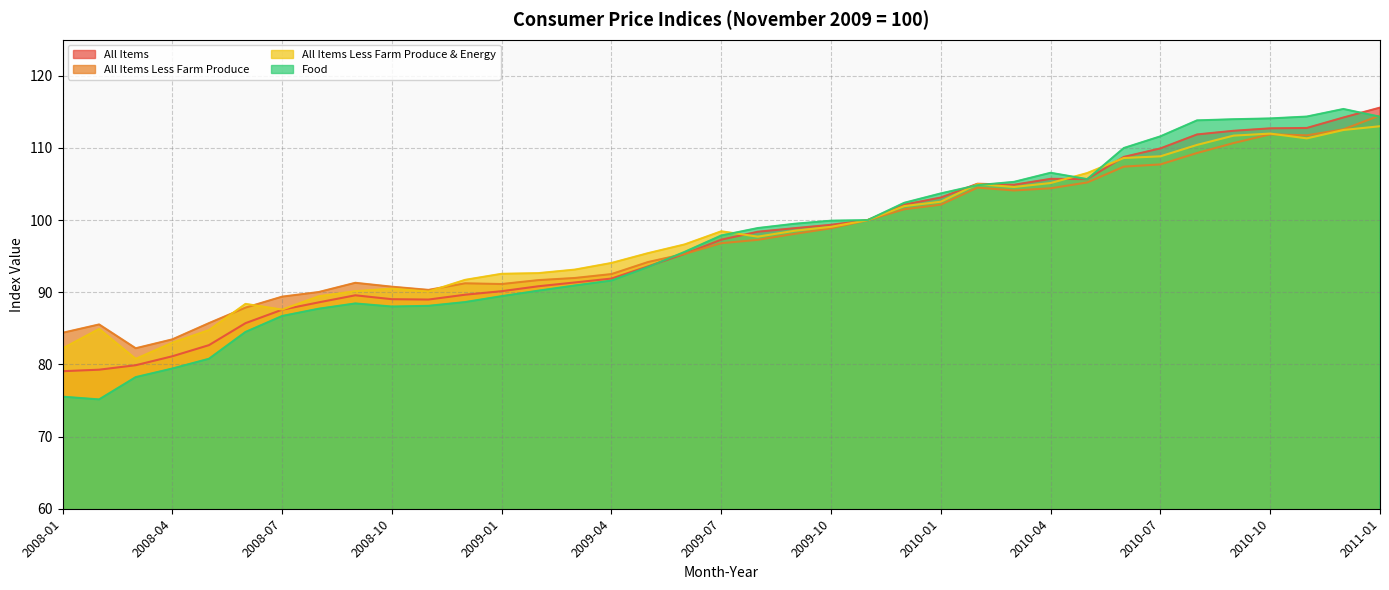

What position from the right is 2008-07?

31